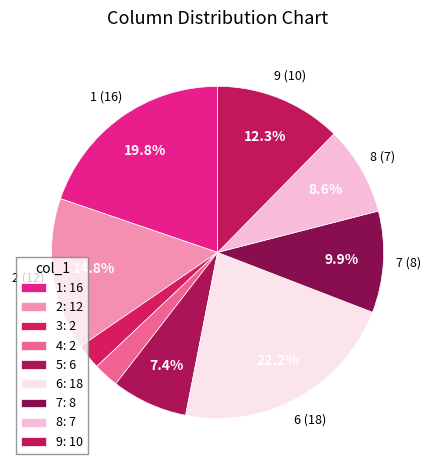

Count the number of slices in the pie.

9